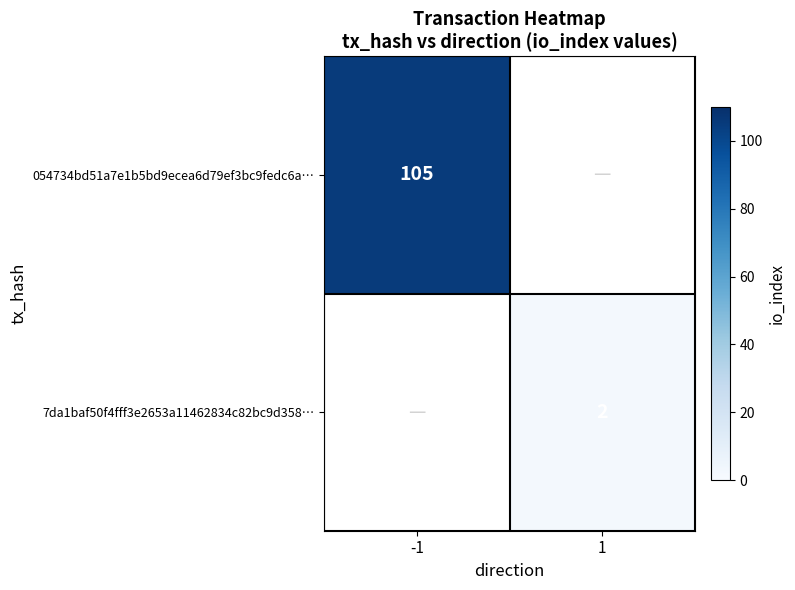

The 7da1baf50f4fff3e2653a11462834c82bc9d358… series shows 2 at 1. True or false?

True